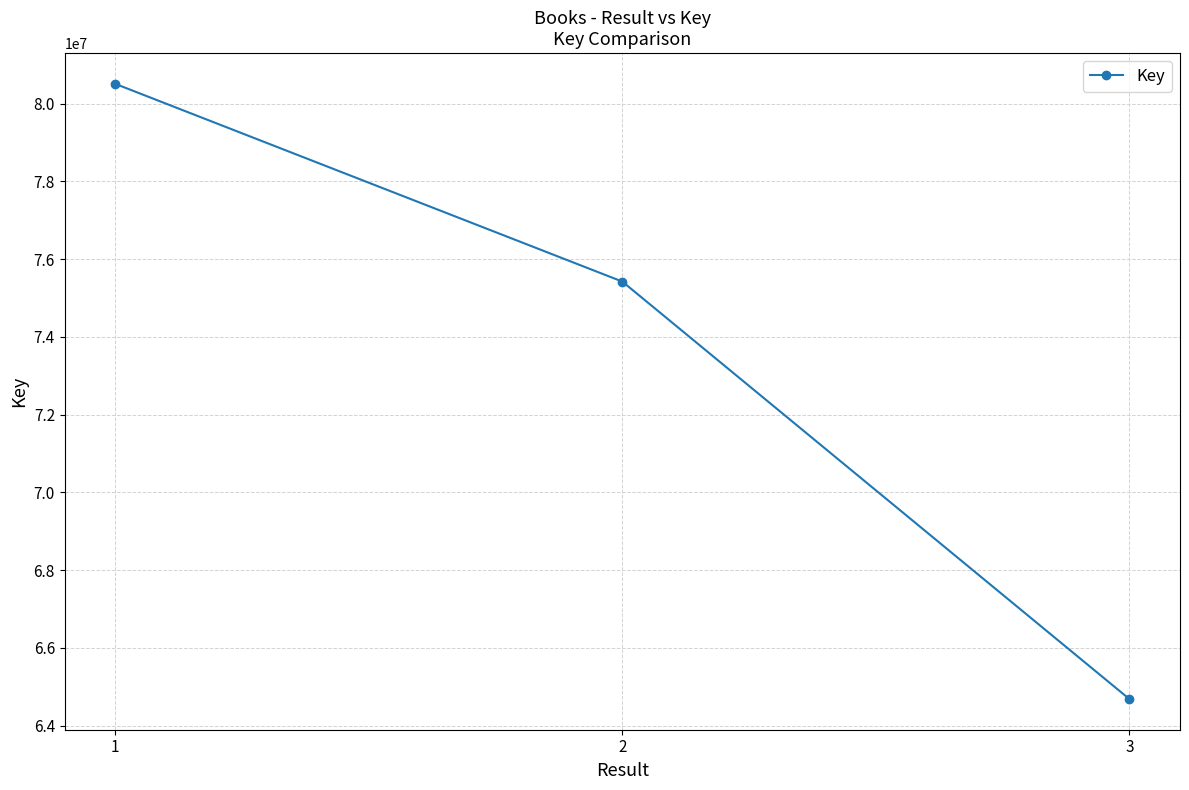

List the labels in order of value, largest first.

1, 2, 3